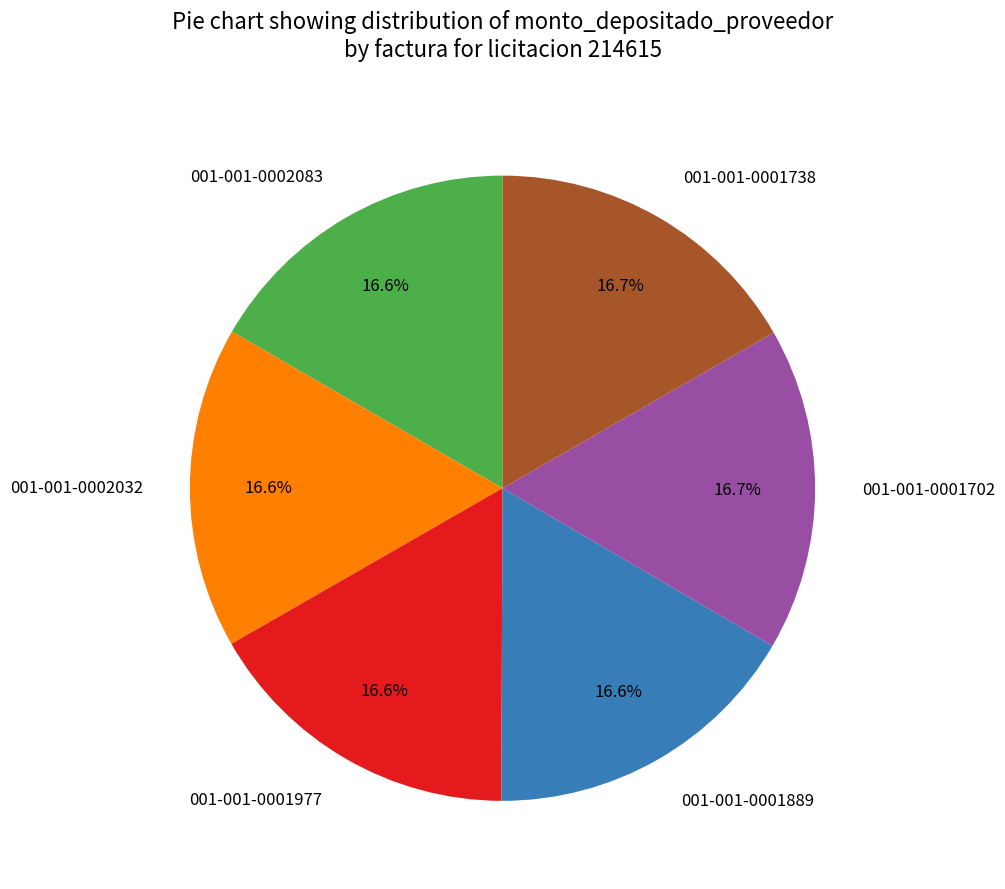

What percentage is NOT represented by 001-001-0002032?

83.4%